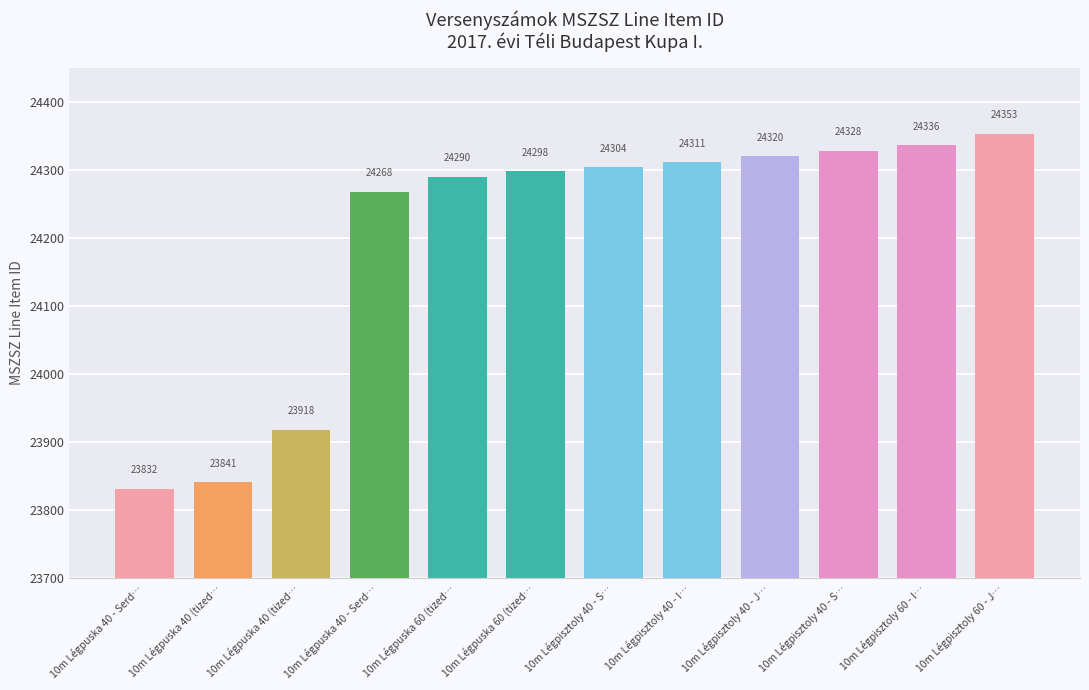

True or false: the data shows 7194 at 10m Légpuska 60 (tized….

False